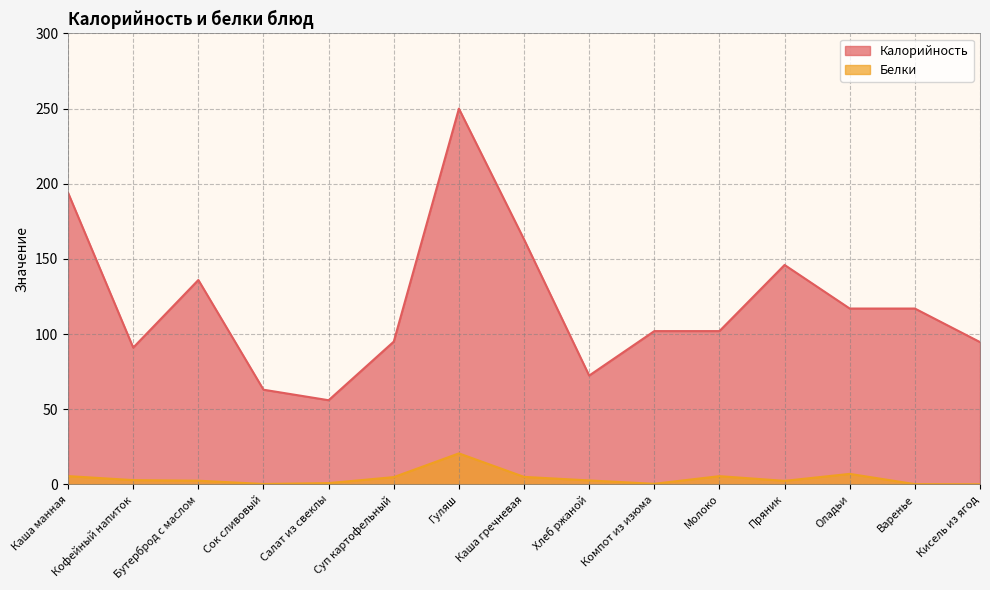

Reading left to right, list all the values displayed in this chart.

Калорийность: 194.0	91.0	136.0	63.0	56.0	95.0	250.0	163.0	72.4	102.0	102.0	146.0	117.0	117.0	94.7
Белки: 5.5	2.9	2.5	0.3	0.9	4.8	20.6	5.0	2.6	0.4	5.5	2.4	7.0	0.2	0.1